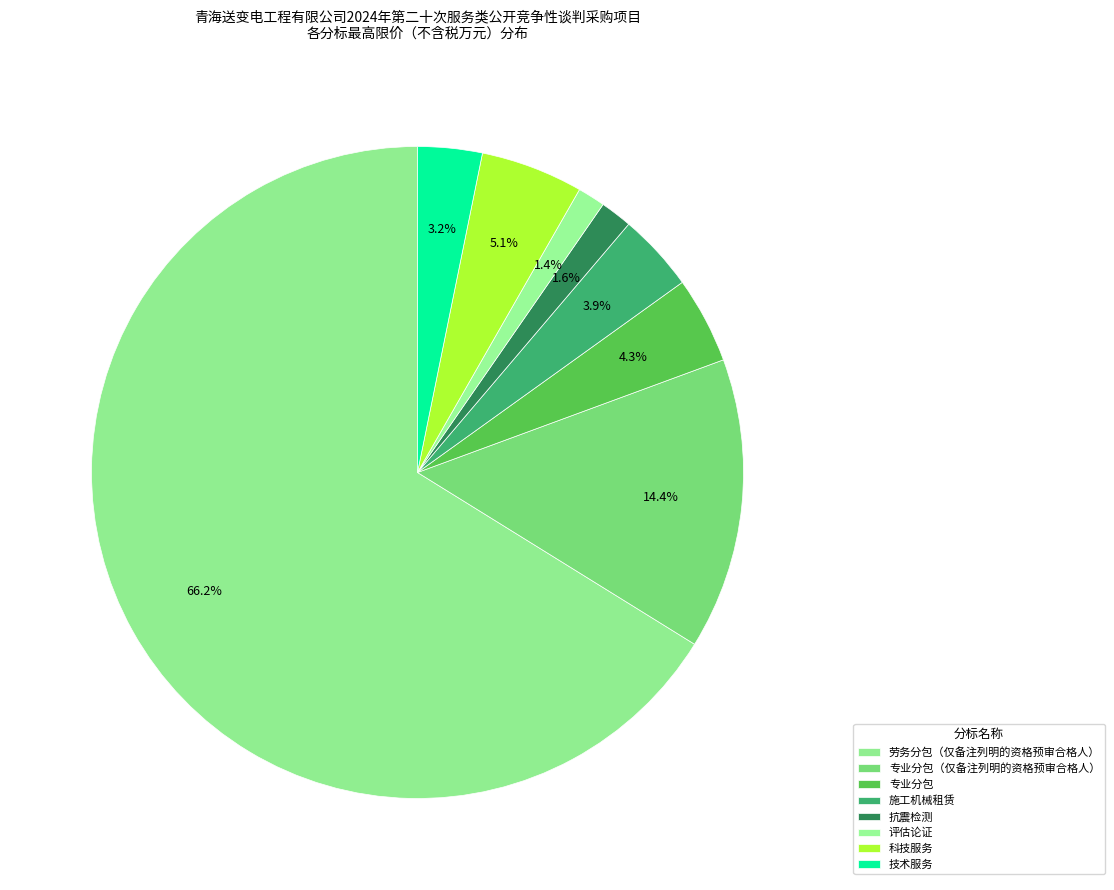

Which slice is the smallest?

评估论证